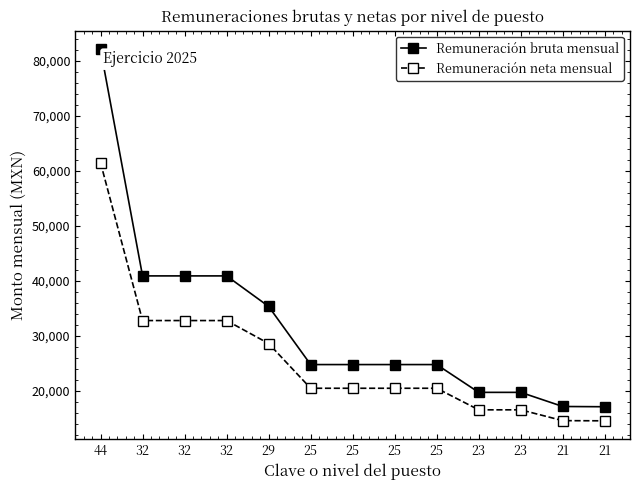

Is this an area chart (filled region under the line)?

No